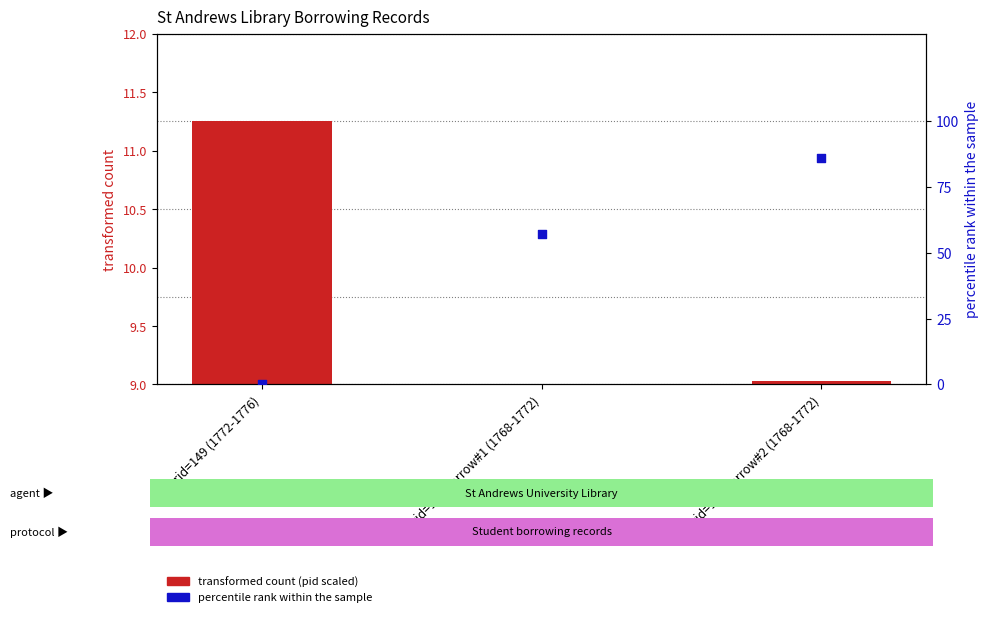

Which series has the widest spread of Y values?

percentile rank within the sample